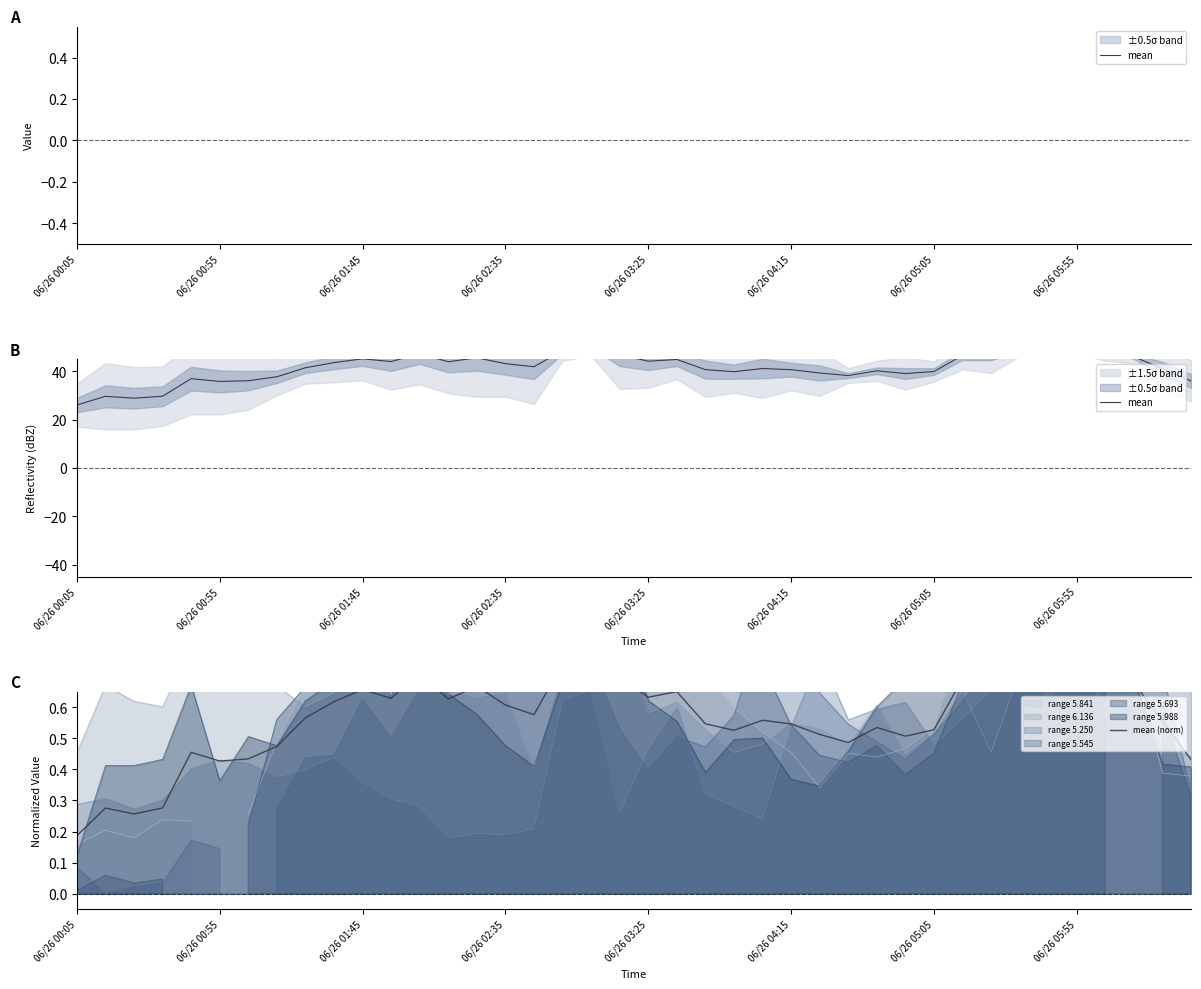

What is the total value across all series at 06/26 00:05?

26.2